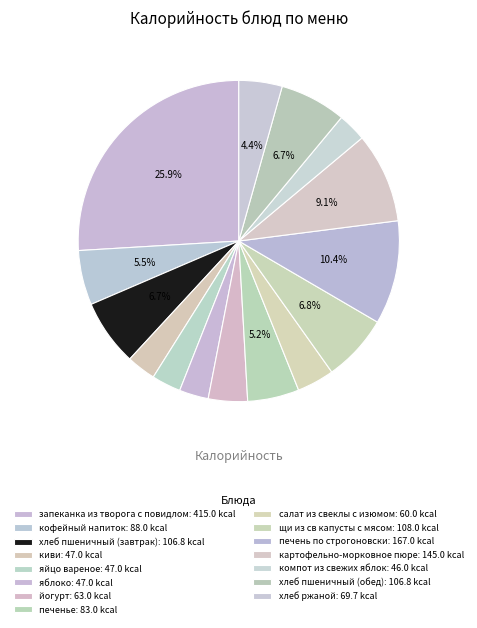

To the nearest percent, what is the difference between the largest and smallest slice percentages?

23%